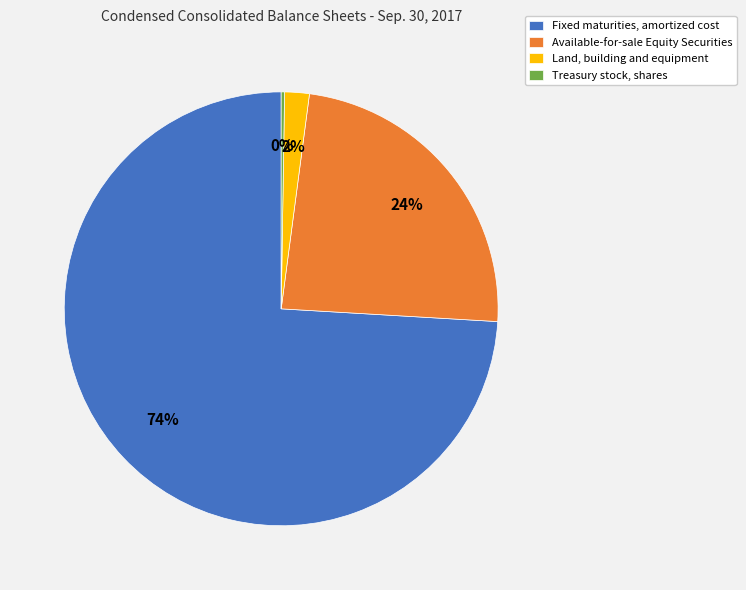

To the nearest percent, what is the combined percentage of Land, building and equipment and Available-for-sale Equity Securities?

26%